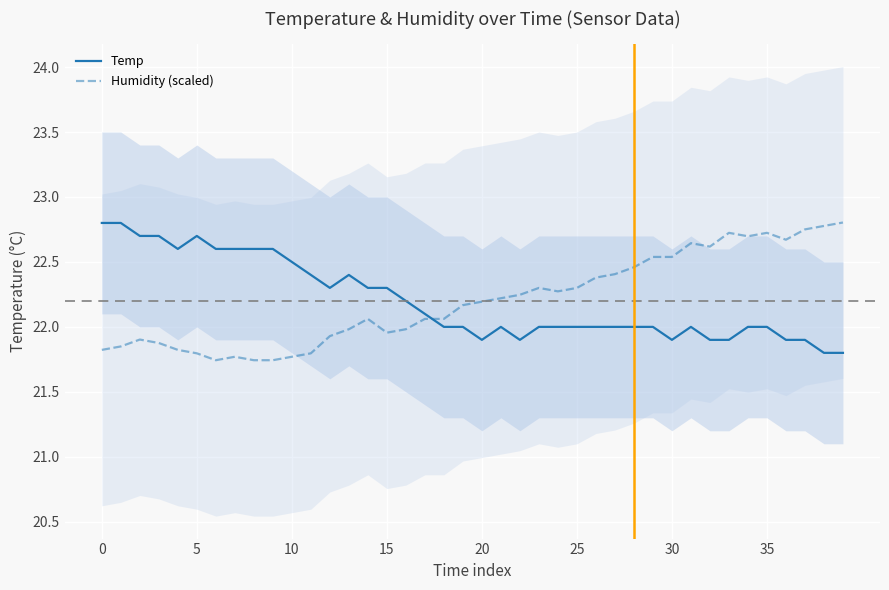

How many times do Humidity (scaled) and Temp cross each other?

1